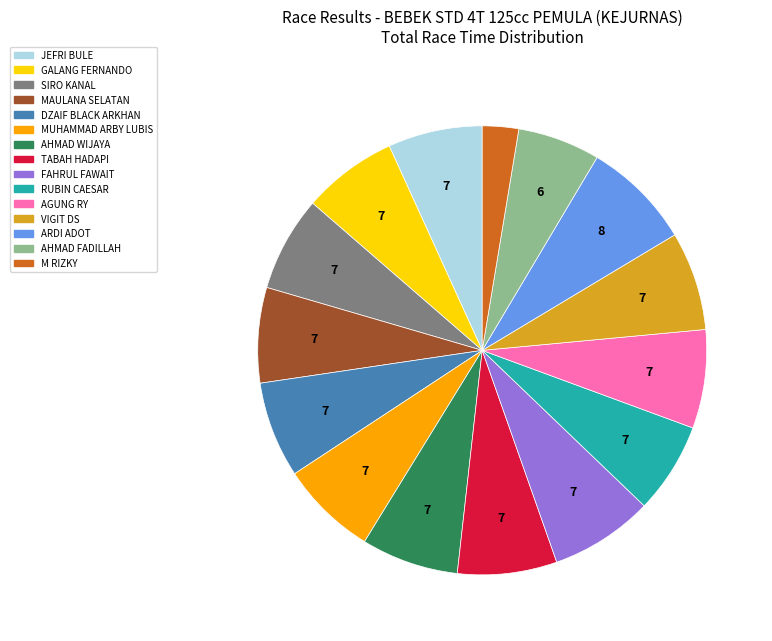

Does any single category account for the majority?

No